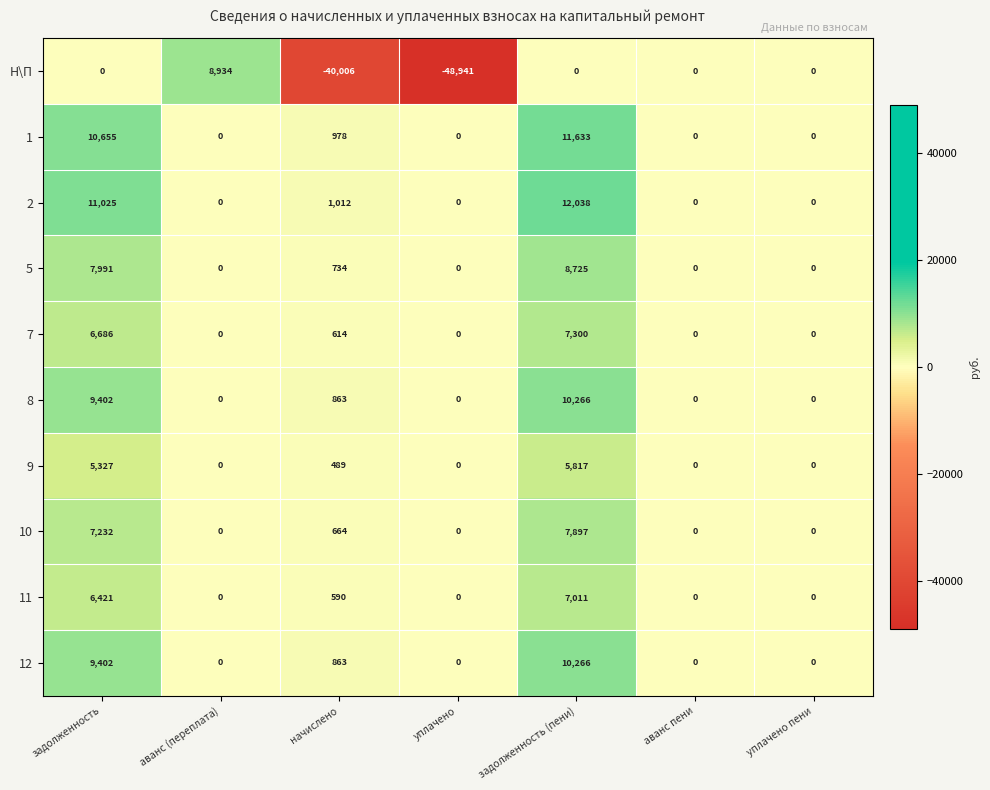

What is the difference between the maximum and minimum values in the 7 series?

7300